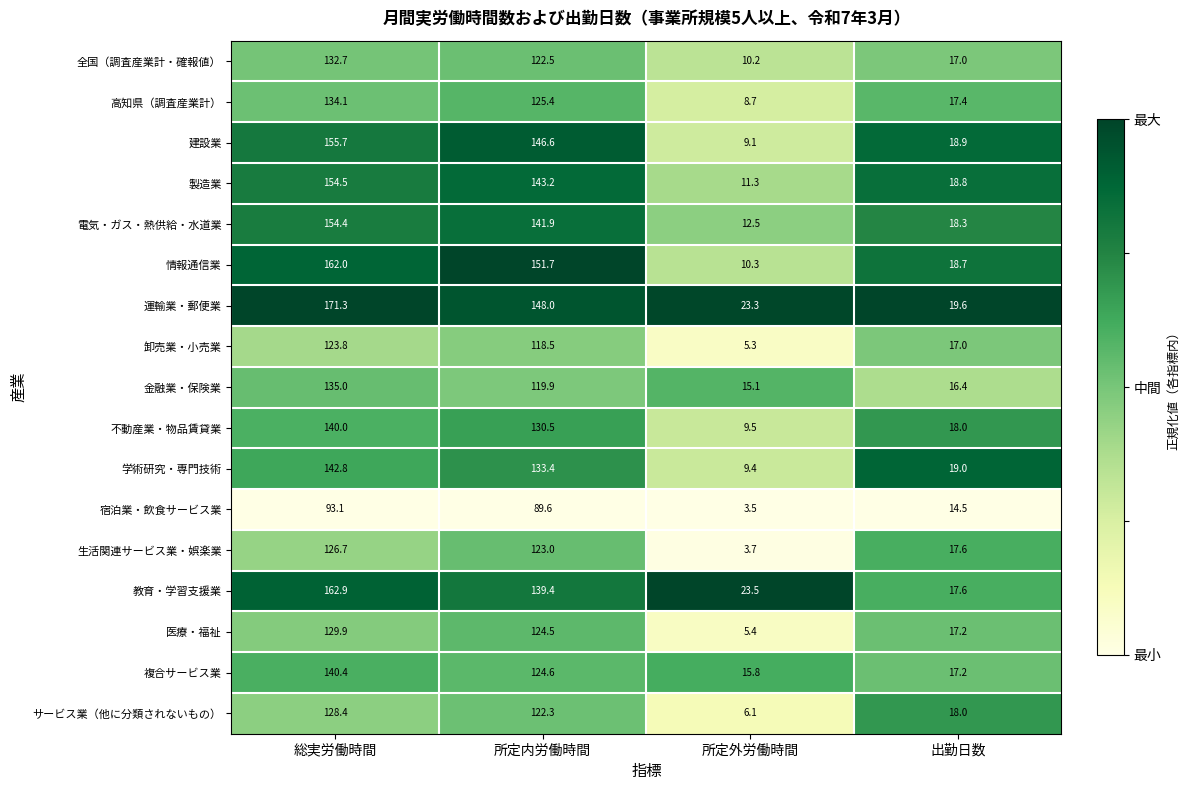

At which category is the sum across all series the highest?

総実労働時間